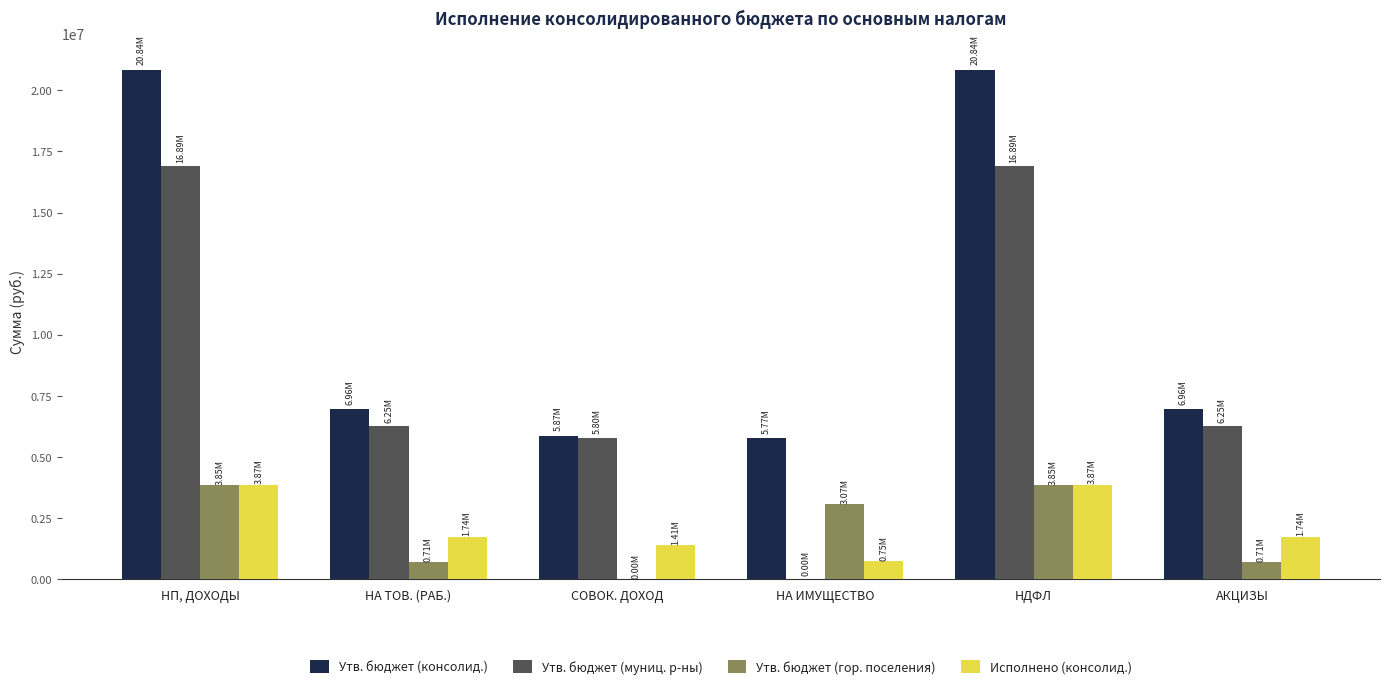

What is the difference between the Исполнено (консолид.) values at НП, ДОХОДЫ and СОВОК. ДОХОД?

2456827